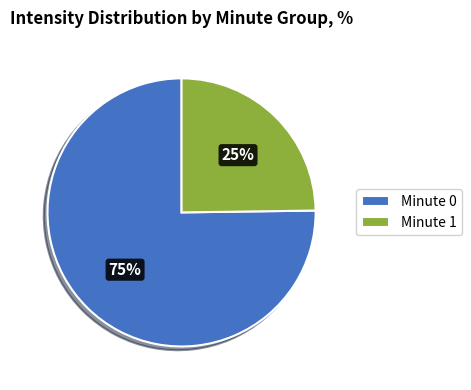

Count the number of slices in the pie.

2